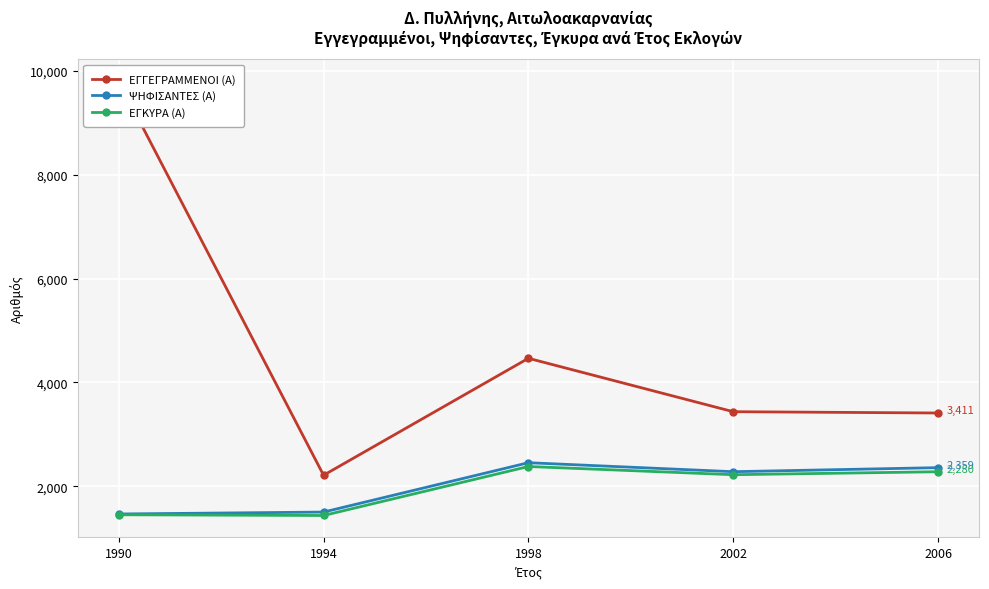

Where is ΕΓΓΕΓΡΑΜΜΕΝΟΙ (Α) nearest to the value 6006?

1998